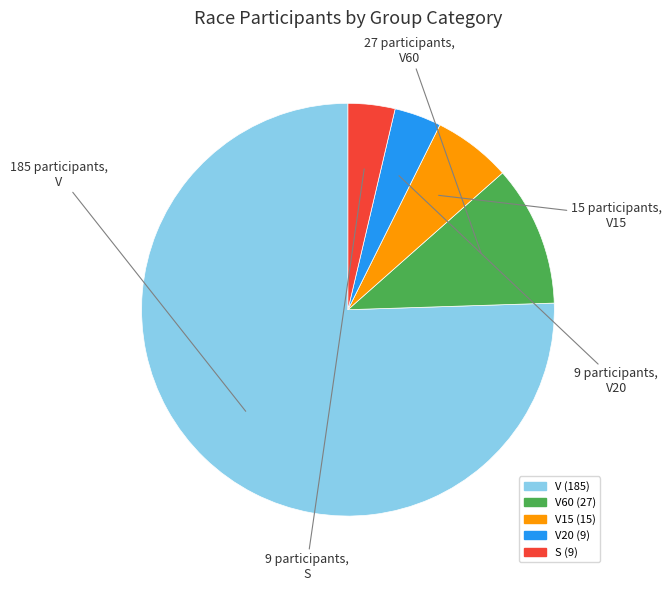

Is there a majority slice in this chart?

Yes